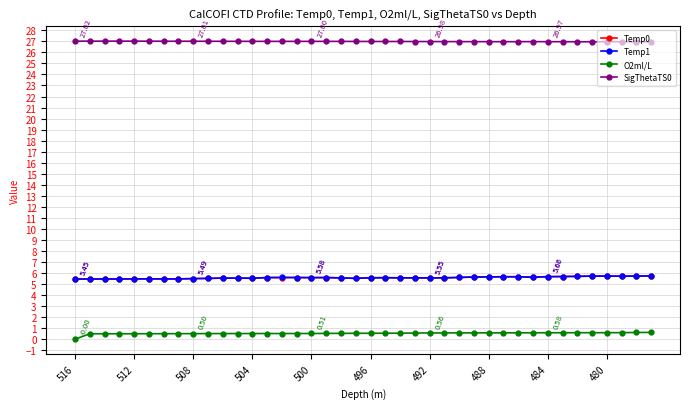

What is the average value of the SigThetaTS0 series?

27.0